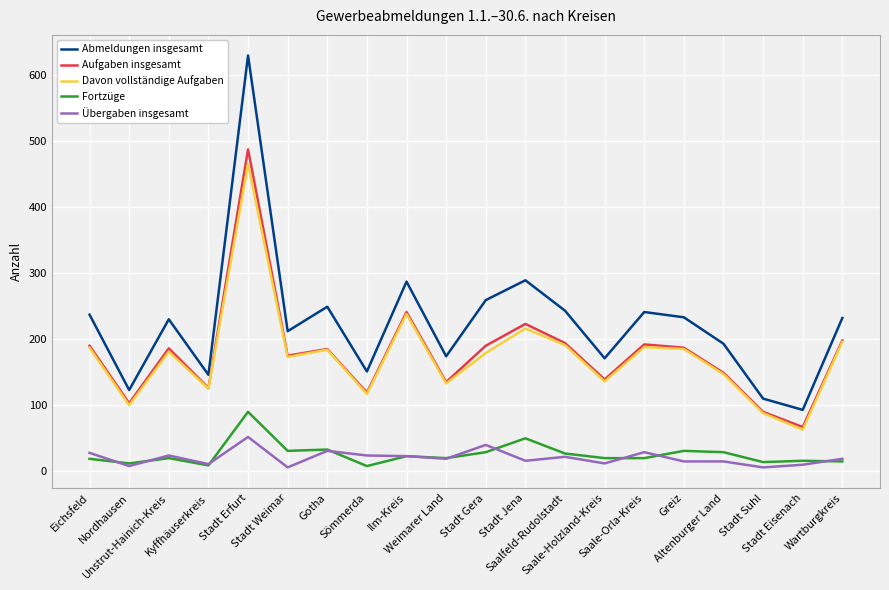

True or false: Aufgaben insgesamt and Übergaben insgesamt cross at least once.

False